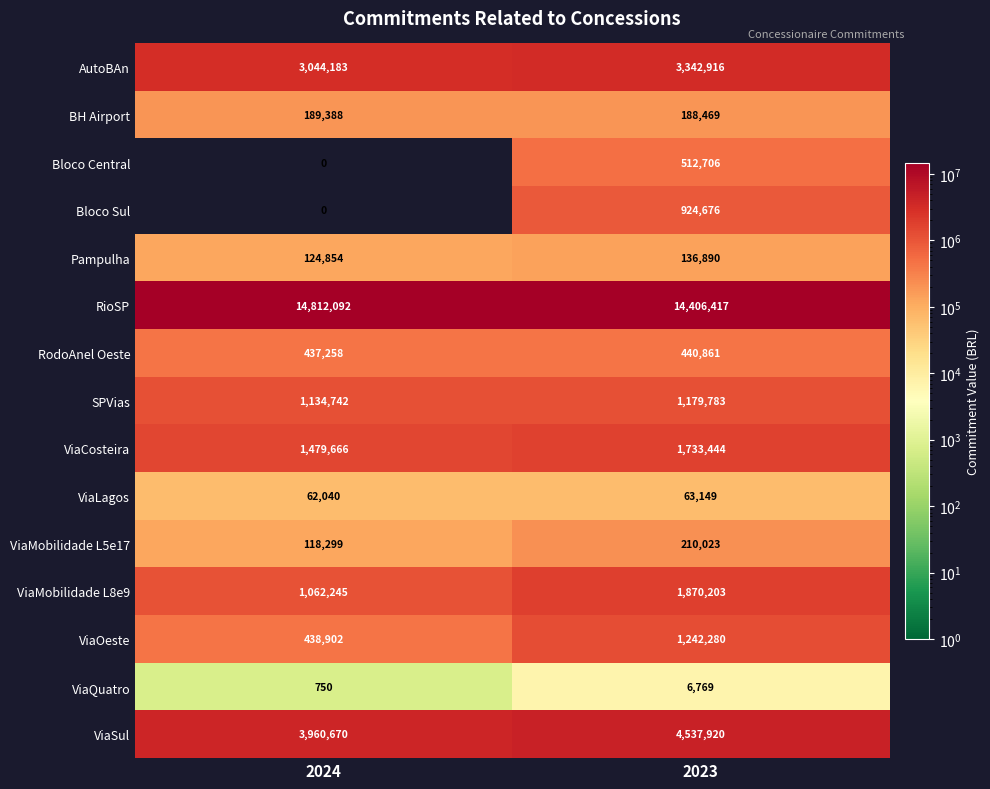

What is the maximum value for ViaMobilidade L5e17?

210023